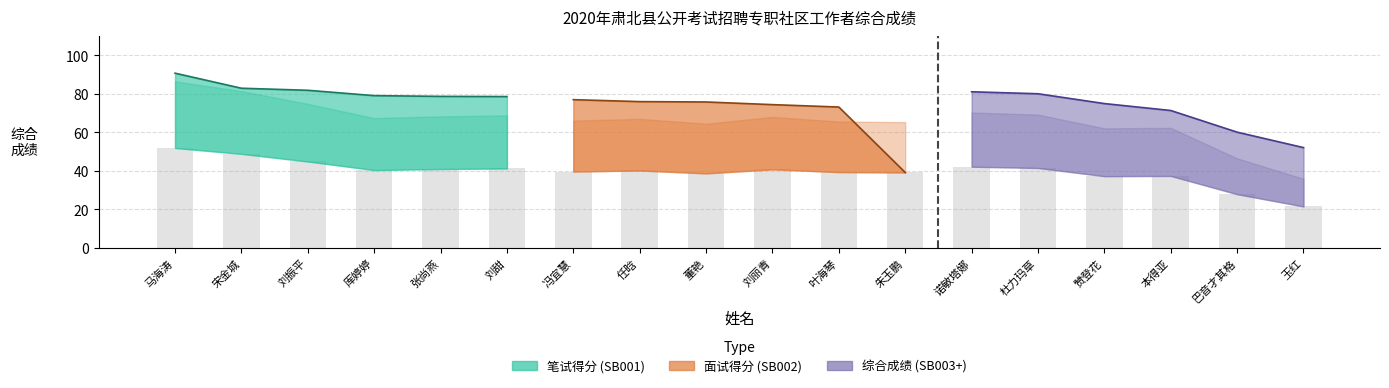

What is the label of the 13th bar from the right?

刘甜